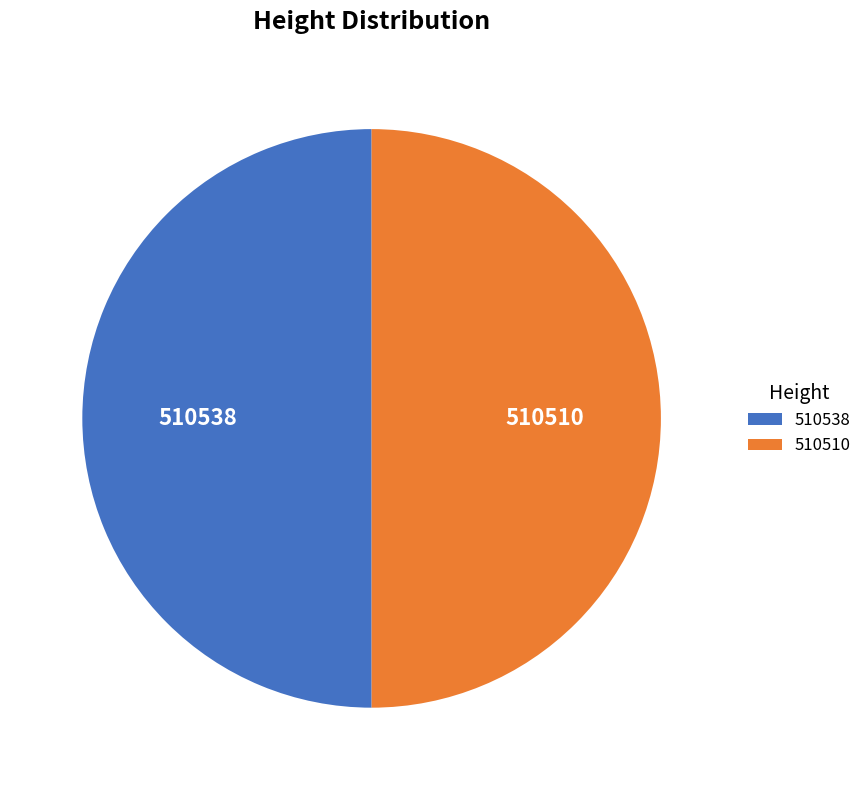

Is the sum of 510510 and 510538 greater than half?

Yes